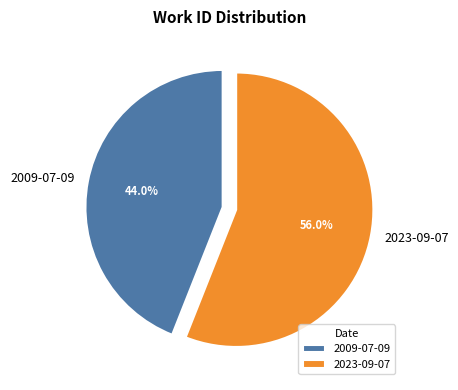

Is there any slice that represents more than half of the pie?

Yes